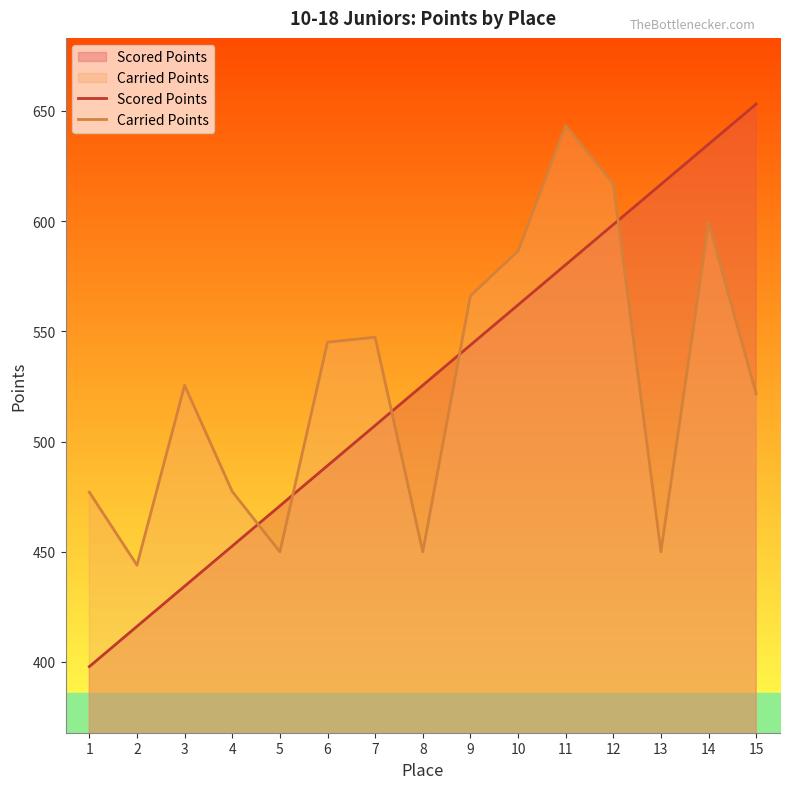

What is the value of the Carried Points point at the 4th from the left?

477.4